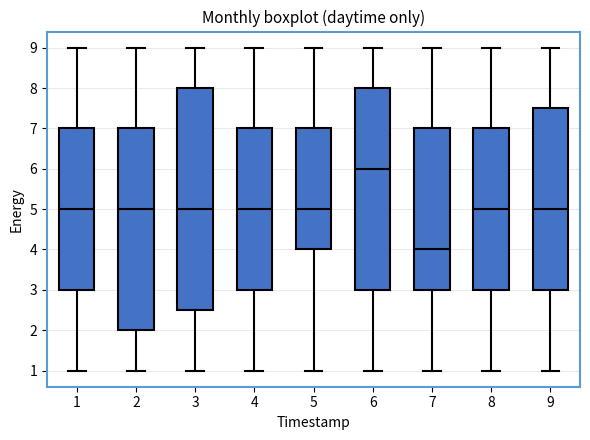

Which box has the highest median line?

6